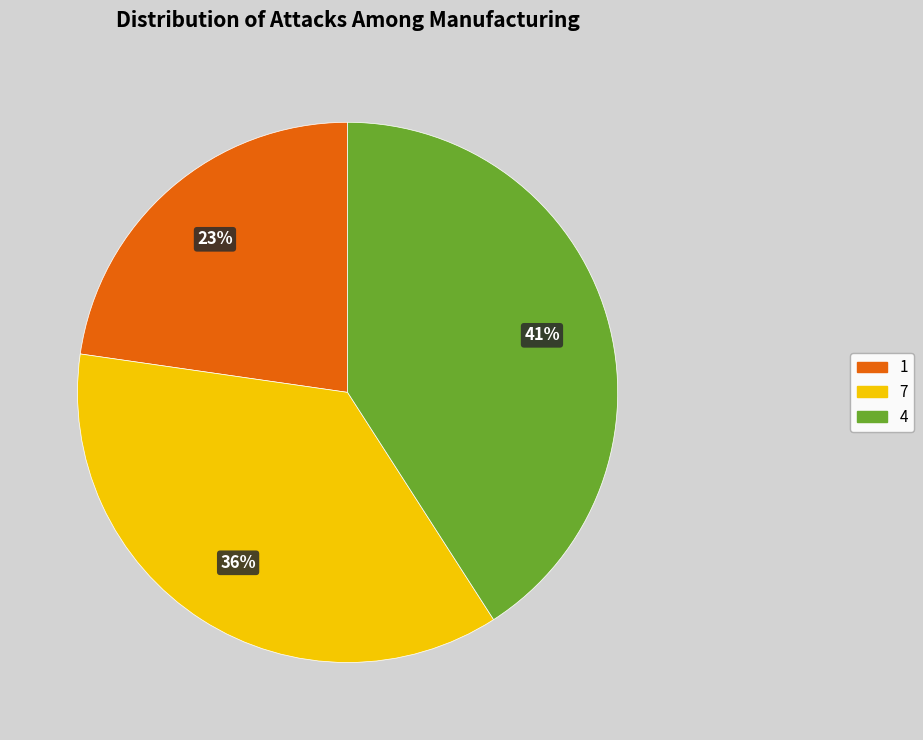

To the nearest percent, what is the average slice percentage?

33%